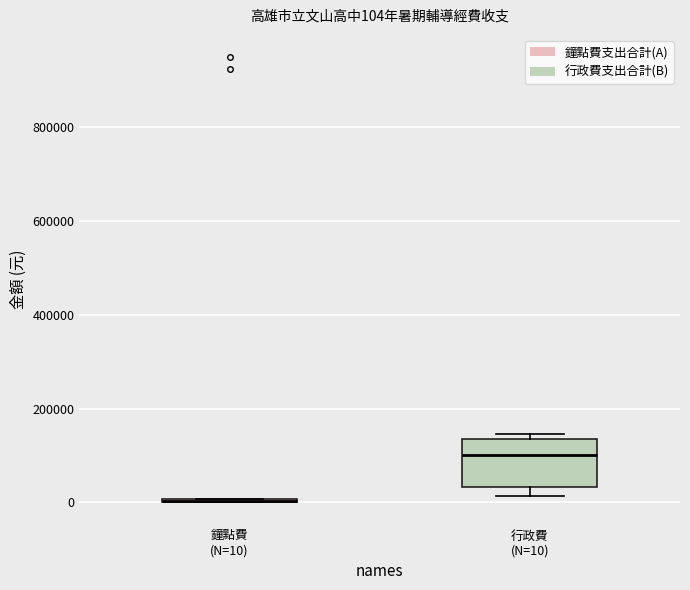

Comparing the boxes themselves (not the whiskers), which one is the tallest?

行政費 (N=10)